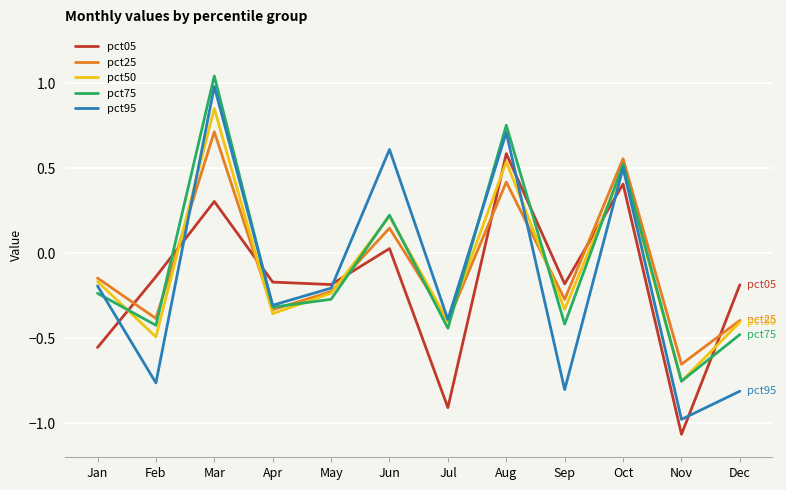

Where does the pct50 series first go above 0?

Mar